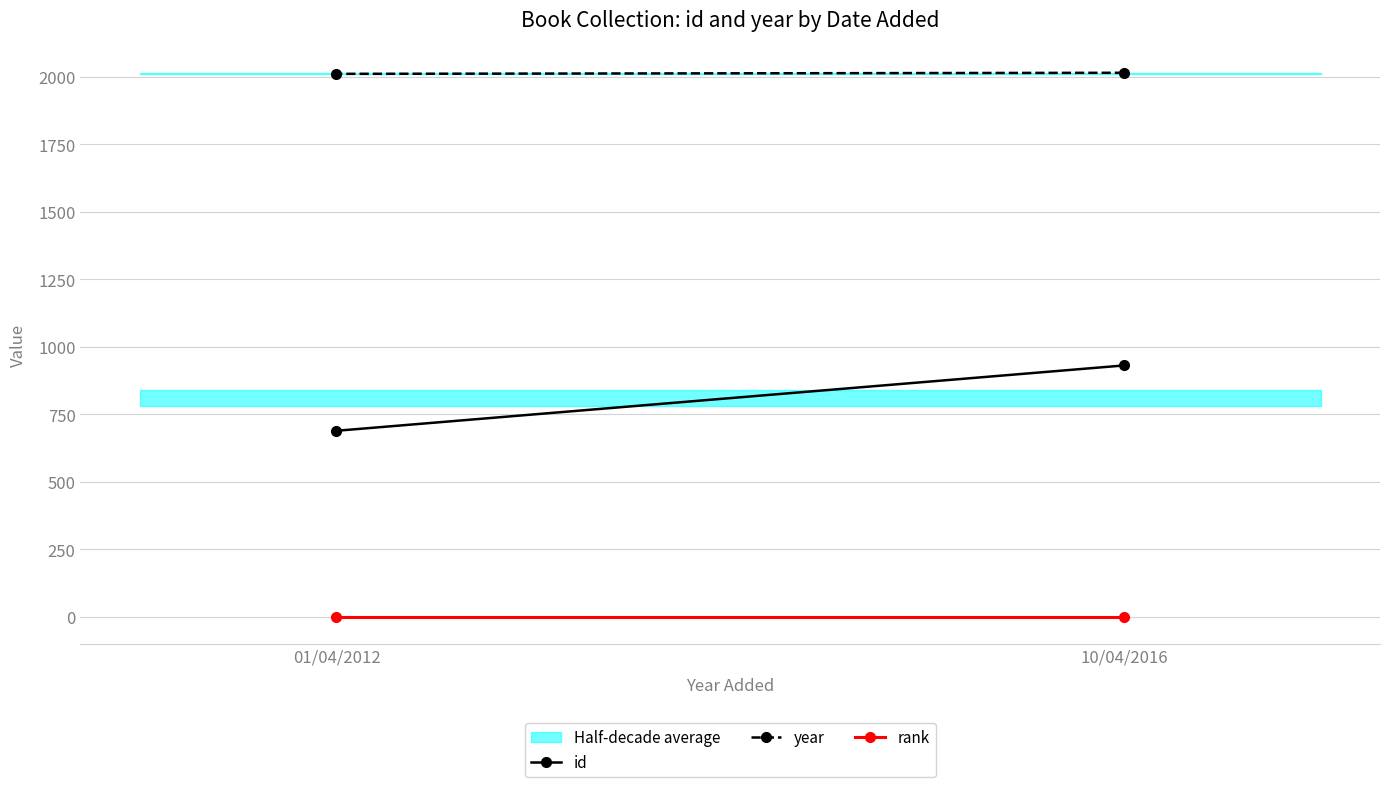

Rank the categories by id value from lowest to highest.

01/04/2012, 10/04/2016